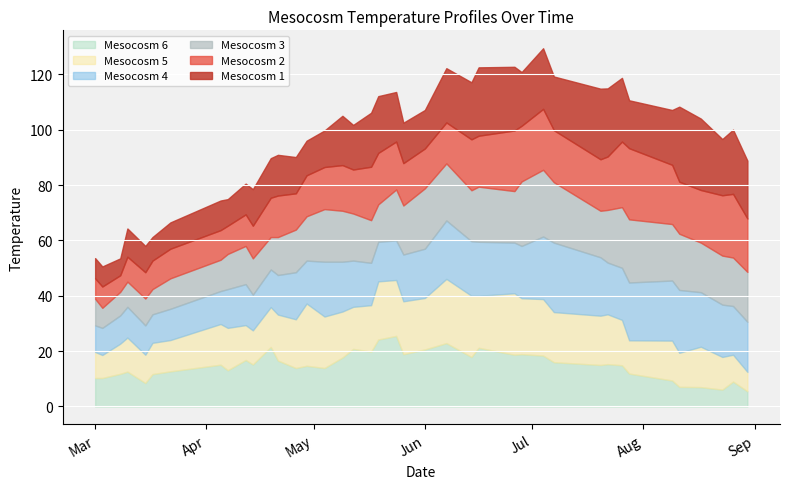

What is the lowest value of the Mesocosm 6 series?

5.5